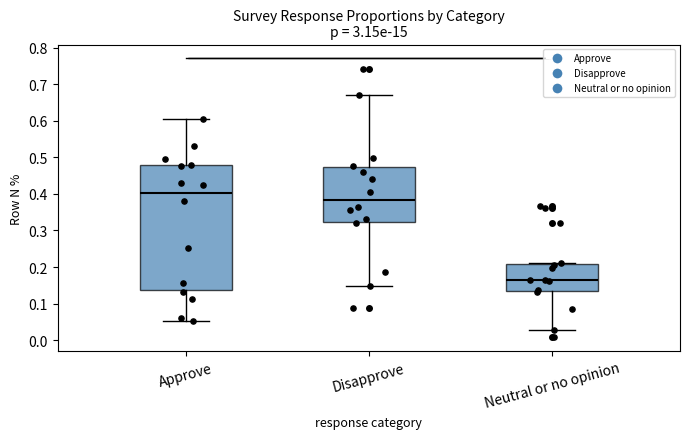

Reading left to right, transcribe this box plot: for each box, give where its median line is, the range the box spans, and where its two whiskers end, as read against the y-axis. The values are not printed on the chart, so give them approximately, as read against the axis.

Approve: median 0.40, box 0.14 to 0.48, whiskers 0.05 to 0.60
Disapprove: median 0.38, box 0.32 to 0.47, whiskers 0.15 to 0.67
Neutral or no opinion: median 0.16, box 0.13 to 0.21, whiskers 0.03 to 0.21